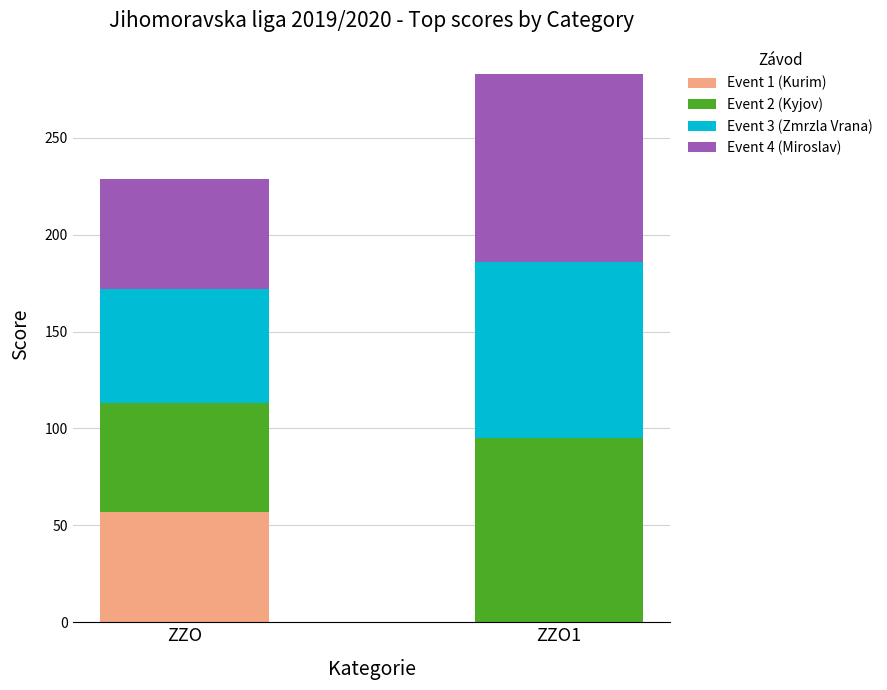

Does the chart contain stacked bars?

Yes